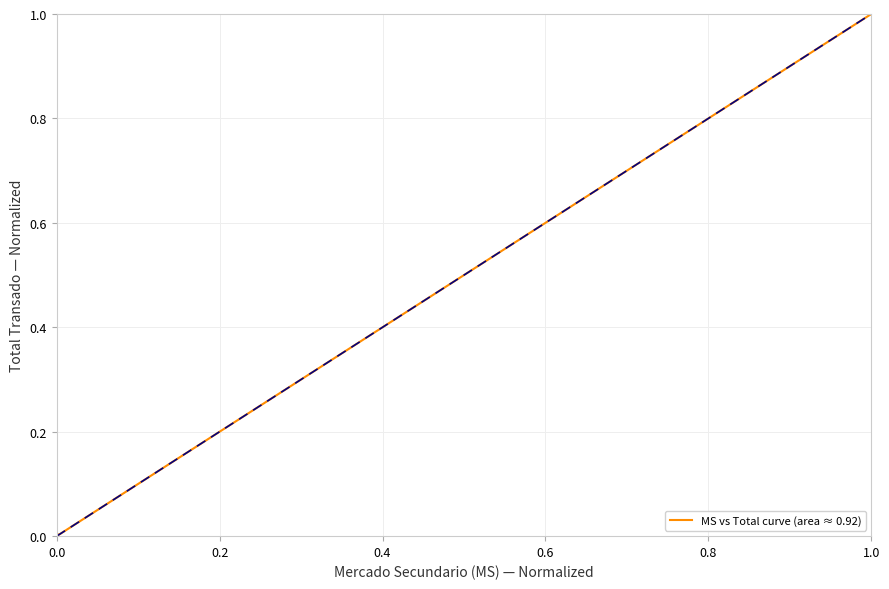

What is the maximum value shown in the chart?

1.0